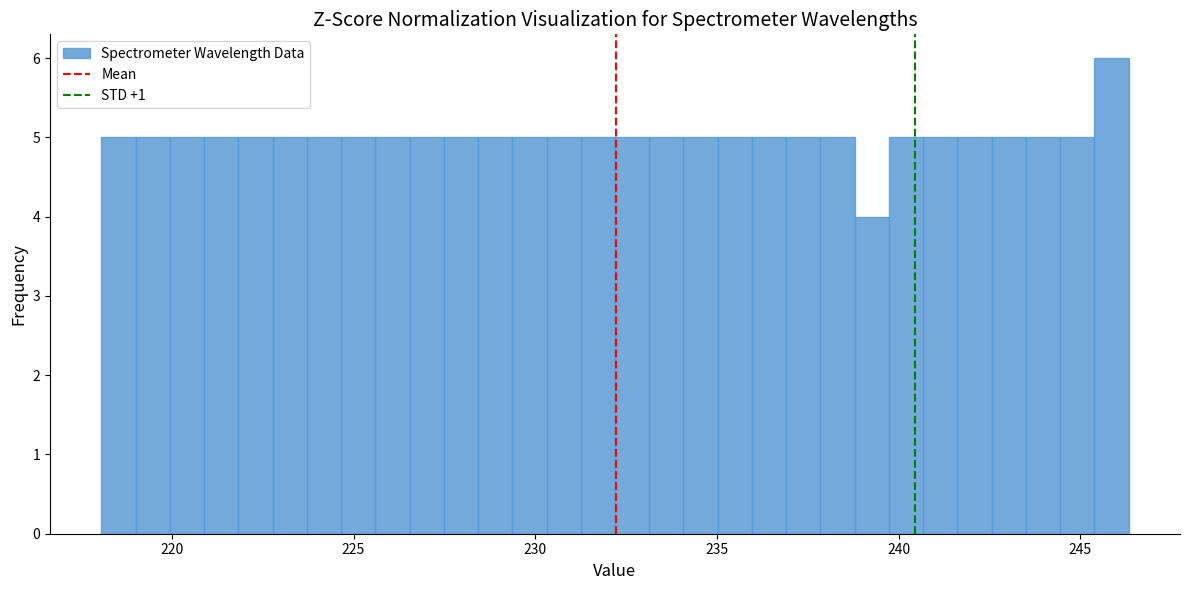

Read against the x-axis, roughly where is the centre of the tallest bar?

246.0